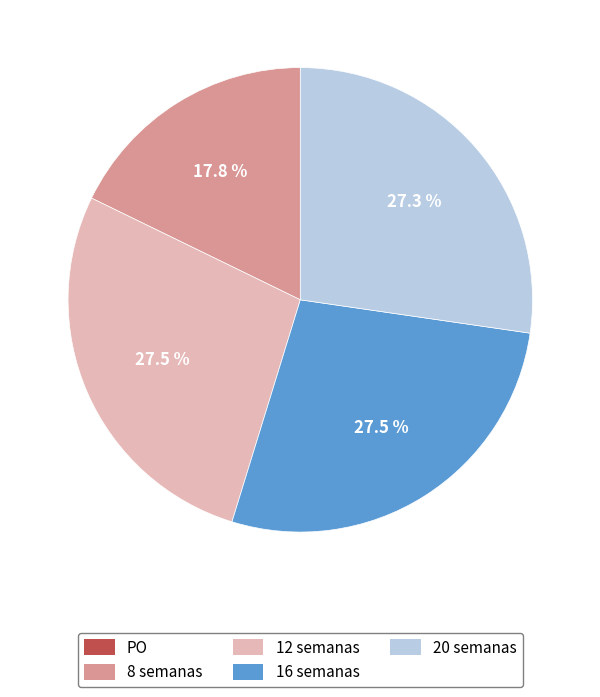

Between 8 semanas and 12 semanas, which is larger?

12 semanas